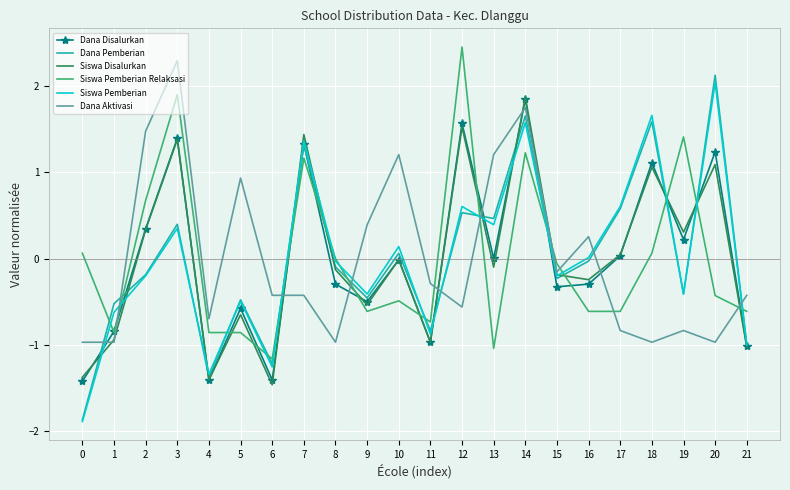

What is the total value across all series at 1?

-4.8